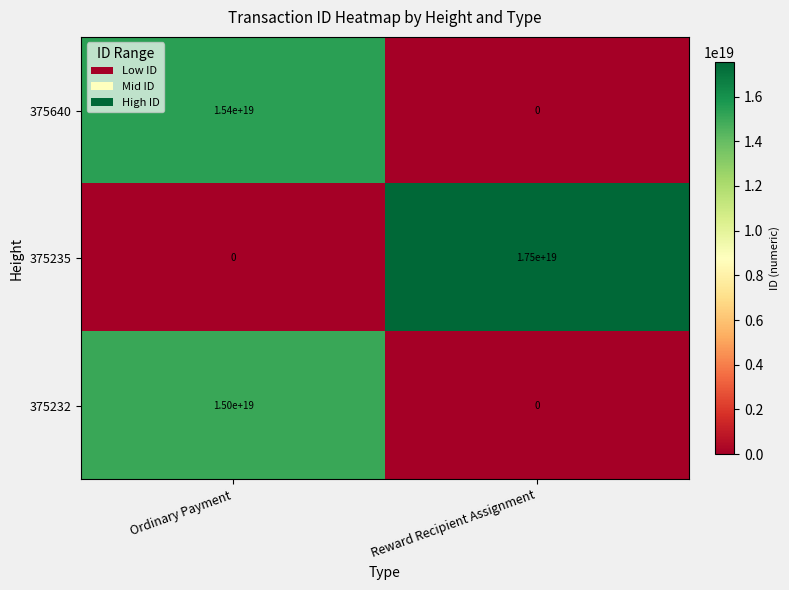

Which series has the largest total across all categories?

375235